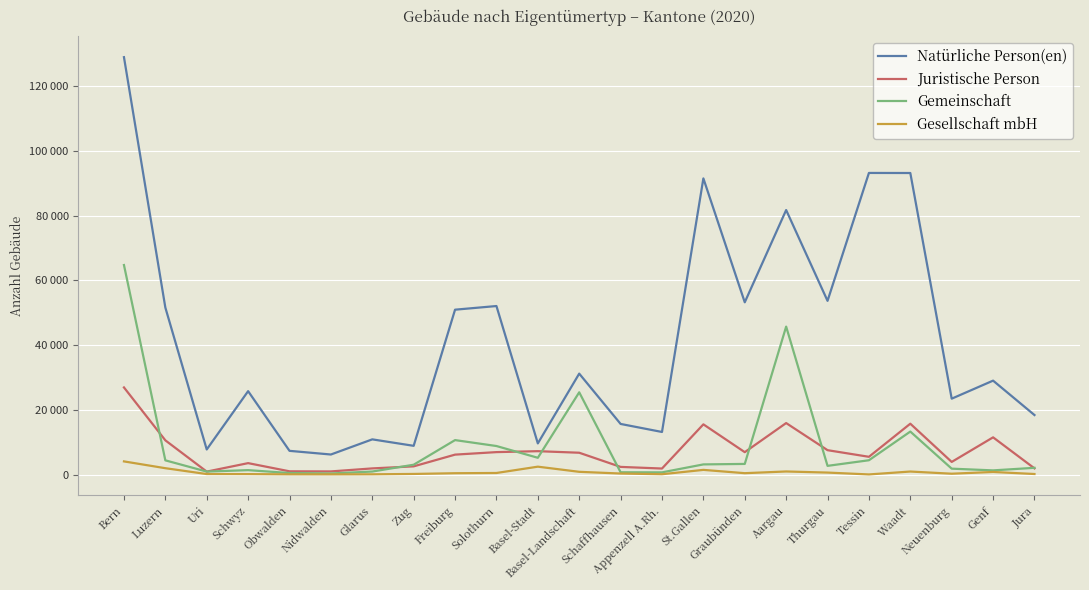

What are all the series names shown in the legend?

Natürliche Person(en), Juristische Person, Gemeinschaft, Gesellschaft mbH